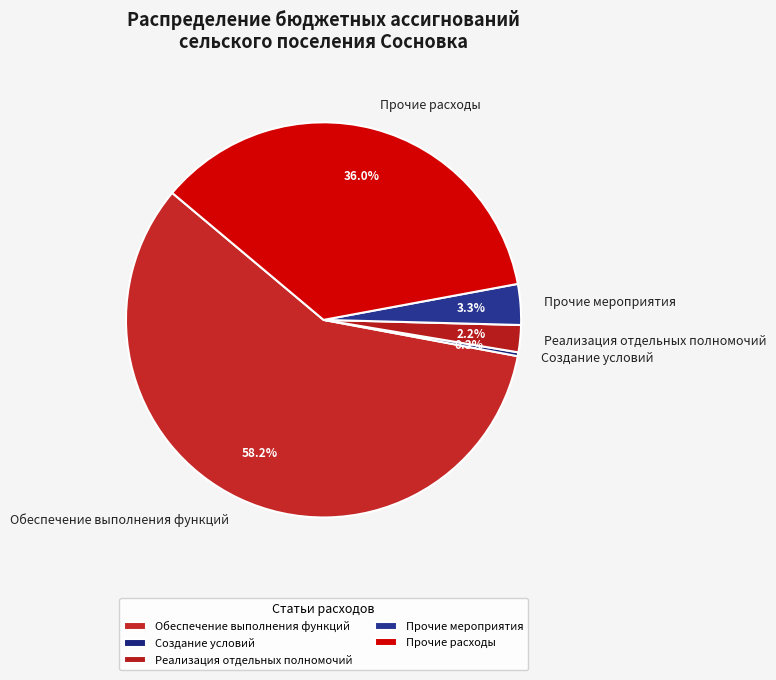

What percentage do Реализация отдельных полномочий and Обеспечение выполнения функций together represent?

60.4%